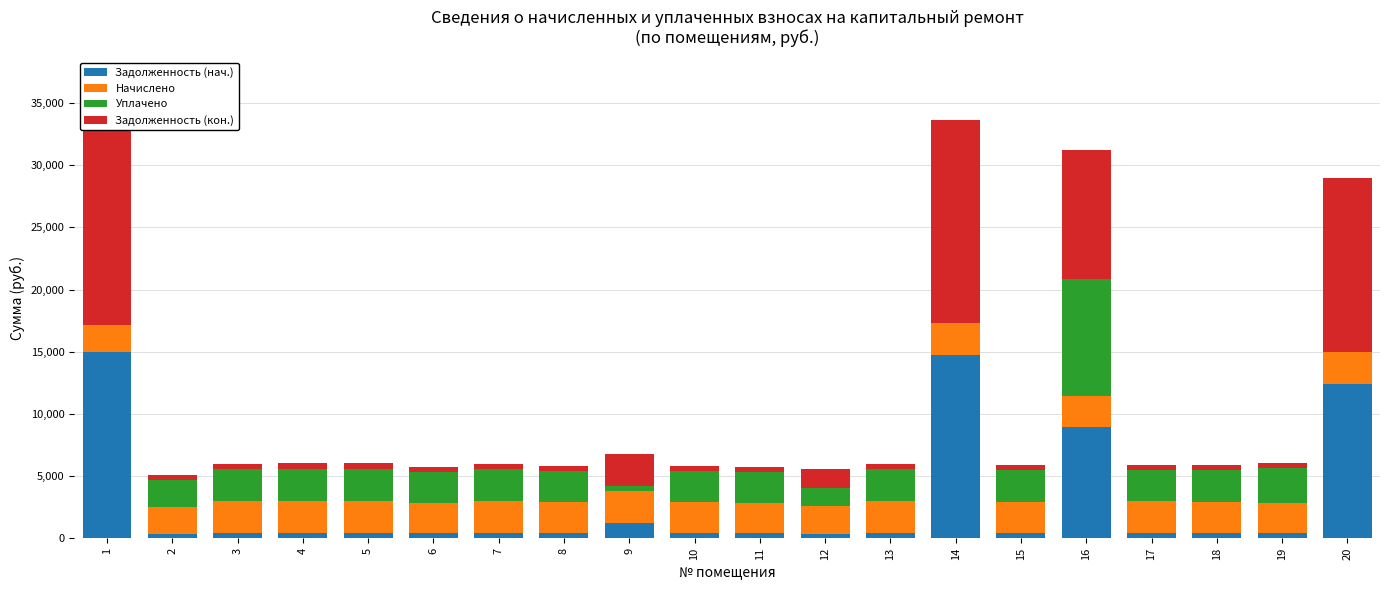

Where is Задолженность (нач.) nearest to the value 7675?

16